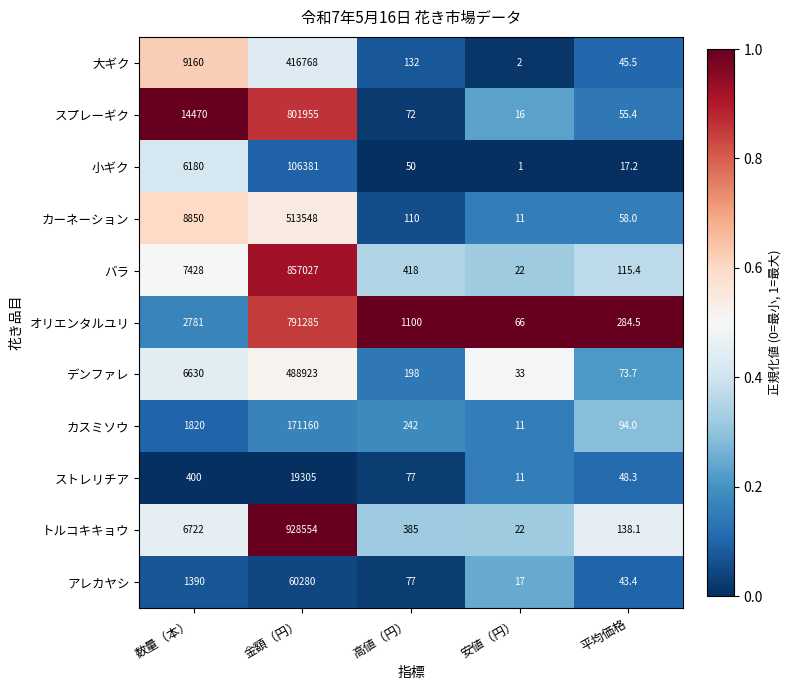

What is the sum of the トルコキキョウ values at 数量（本） and 平均価格?

6860.1